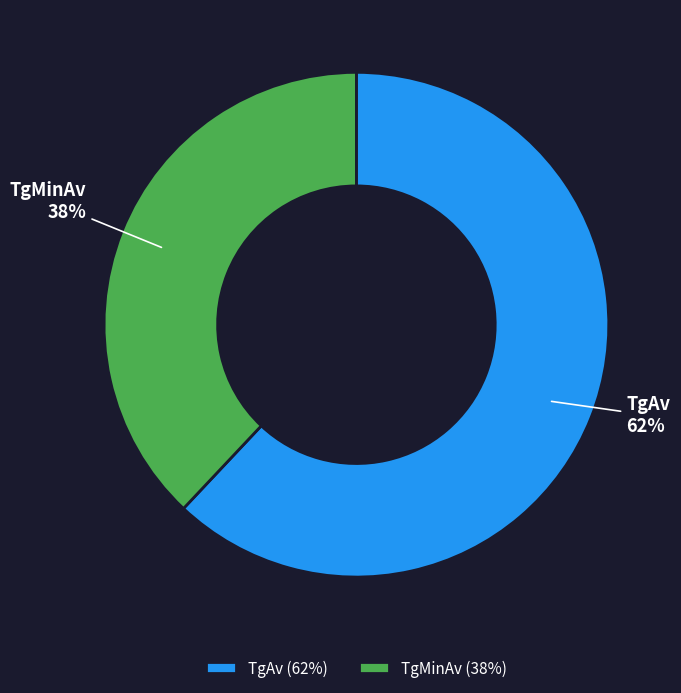

What percentage is the TgAv slice, to the nearest percent?

62%